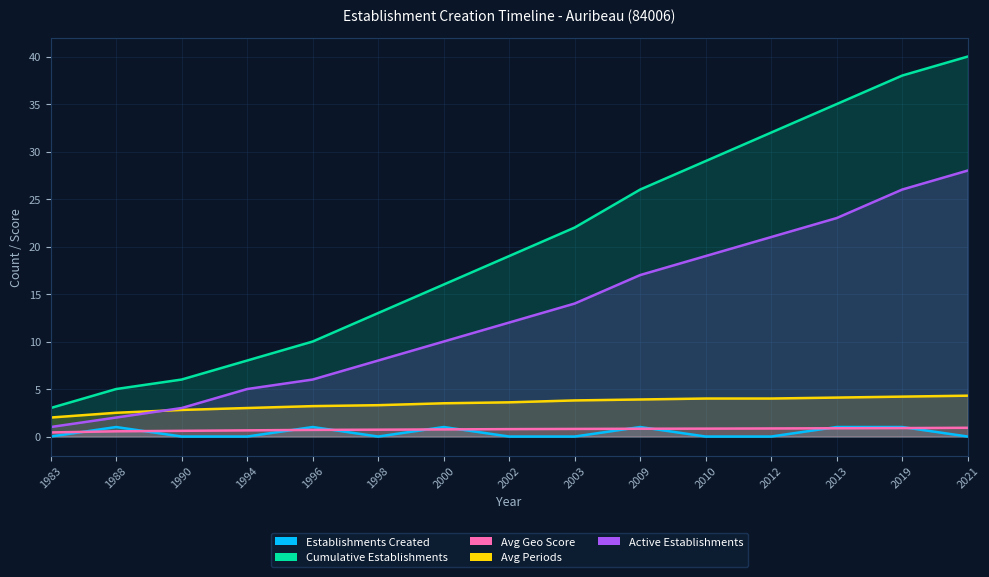

Which has a higher value, 2012 or 2019?

2019